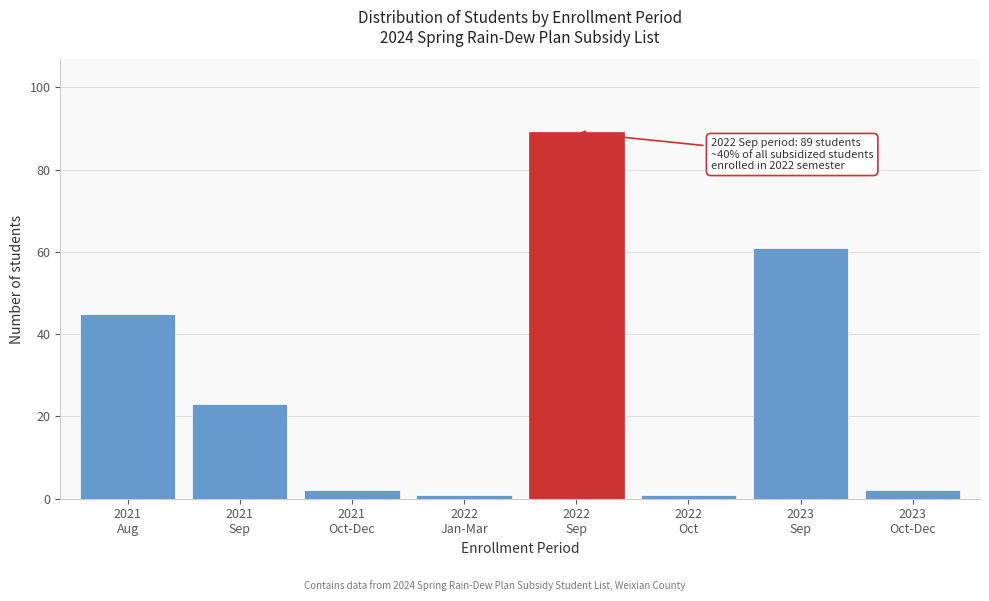

Reading left to right, list all the values displayed in this chart.

45	23	2	1	89	1	61	2